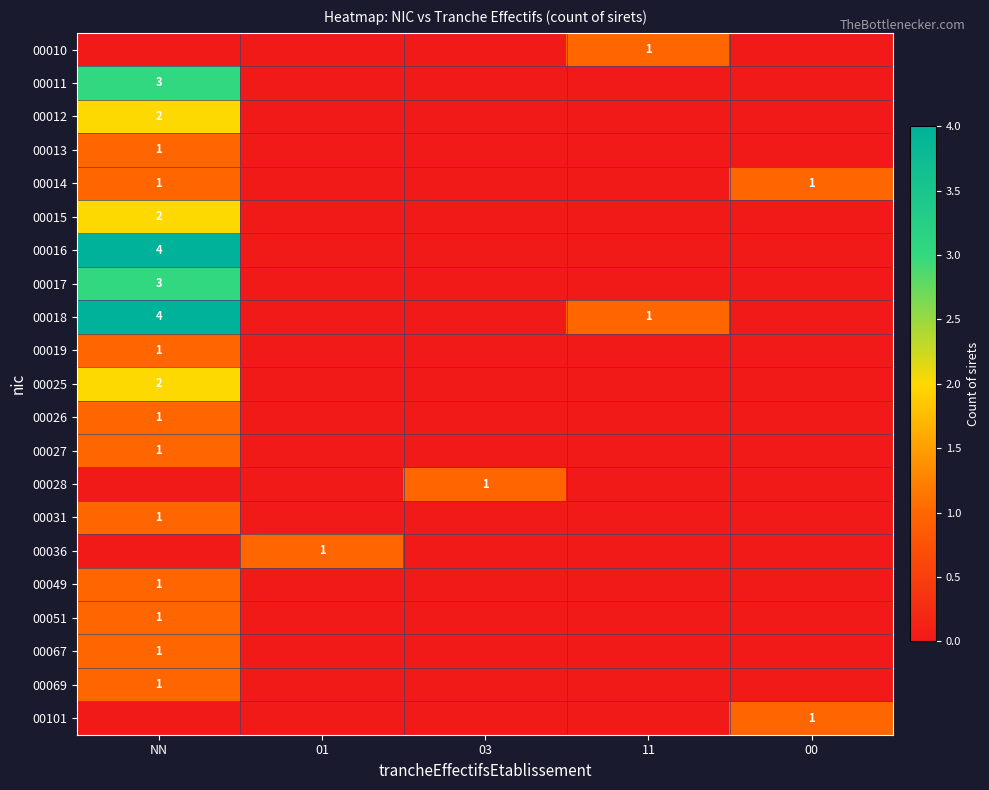

The value of 00011 at NN is 1. True or false?

False